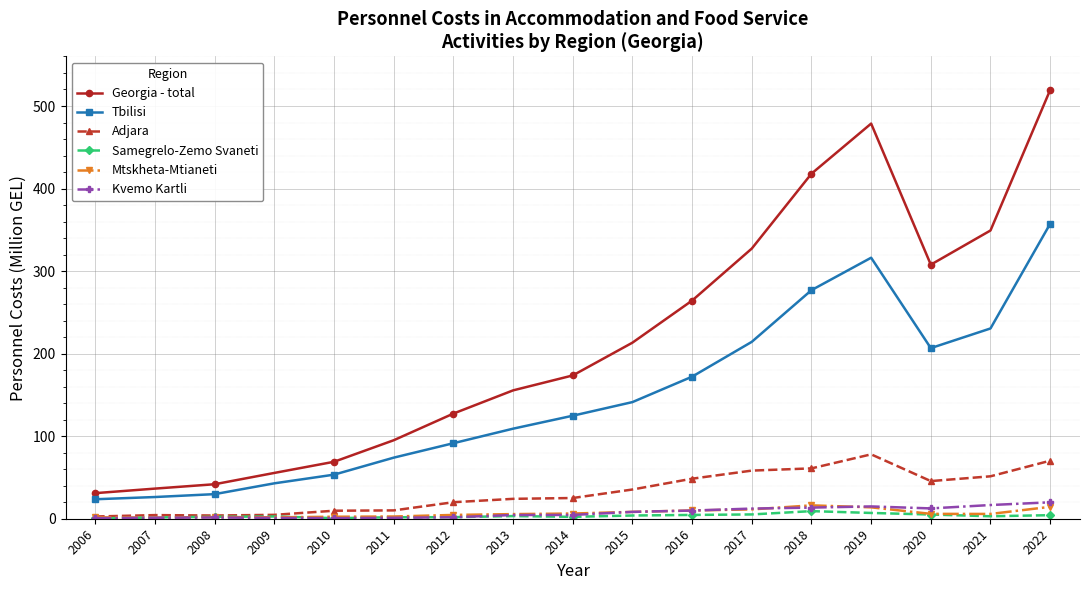

Which category has the highest value across all series?

2022